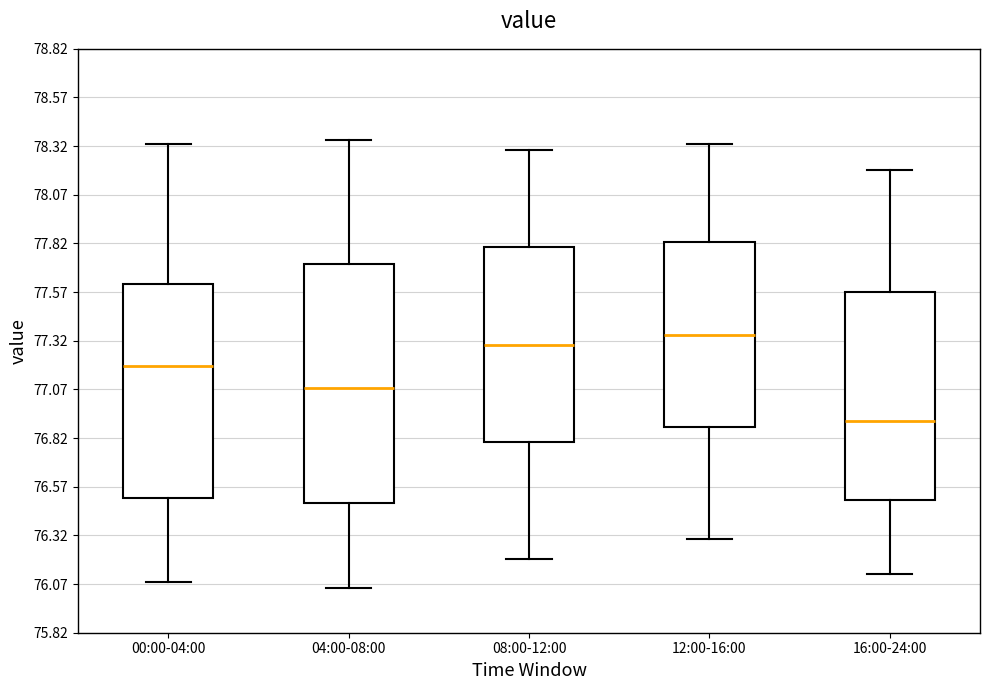

Reading left to right, read every box against the y-axis: the position of its median line, the range the box covers, and the ends of its whiskers. The values are not printed on the chart, so give them approximately, as read against the axis.

00:00-04:00: median 77.20, box 76.50 to 77.60, whiskers 76.10 to 78.35
04:00-08:00: median 77.10, box 76.50 to 77.70, whiskers 76.05 to 78.35
08:00-12:00: median 77.30, box 76.80 to 77.80, whiskers 76.20 to 78.30
12:00-16:00: median 77.35, box 76.90 to 77.85, whiskers 76.30 to 78.35
16:00-24:00: median 76.90, box 76.50 to 77.55, whiskers 76.10 to 78.20